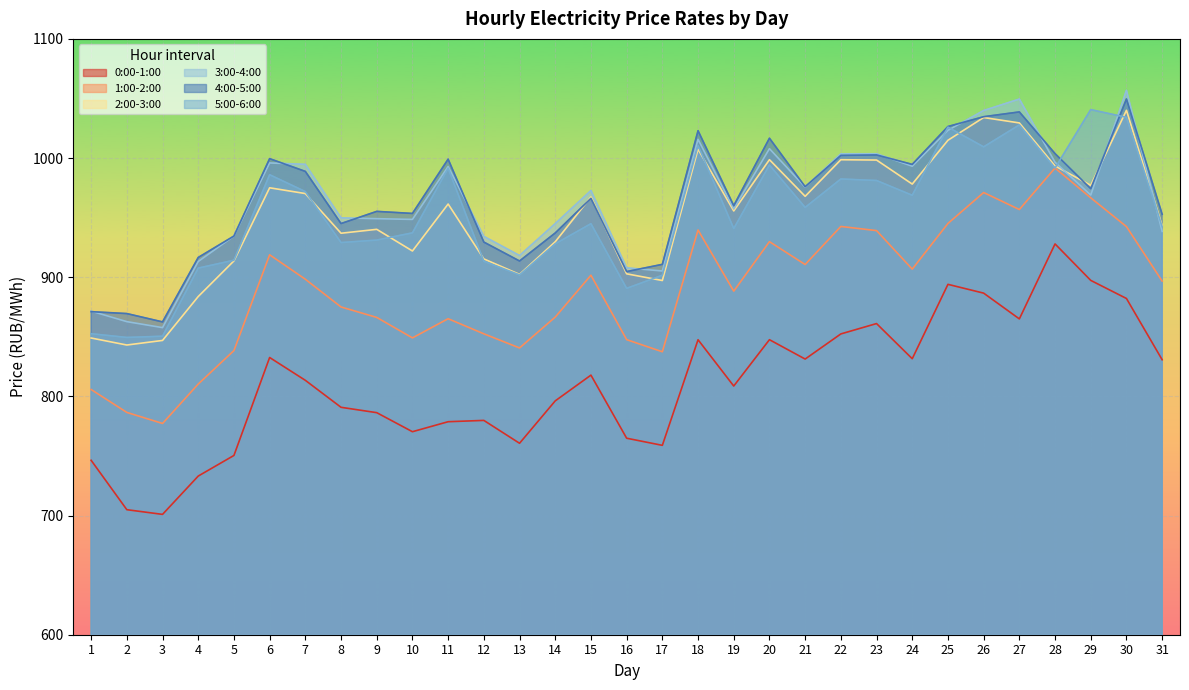

True or false: 5:00-6:00 and 0:00-1:00 cross at least once.

False